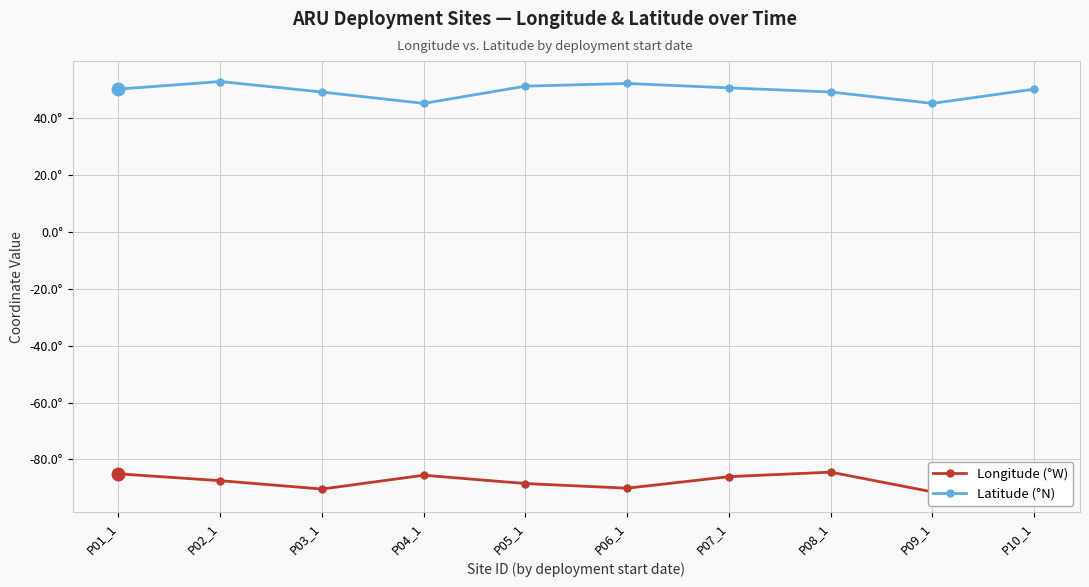

What is the spread (max minus min) of values at P06_1?

142.1